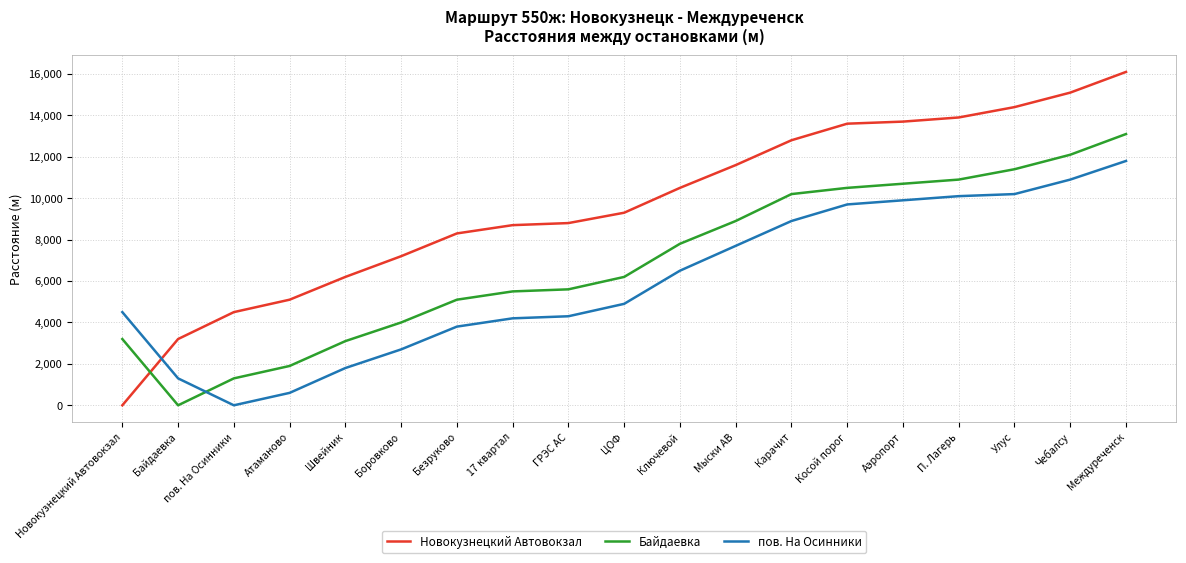

At which label does Новокузнецкий Автовокзал reach its minimum?

Новокузнецкий Автовокзал